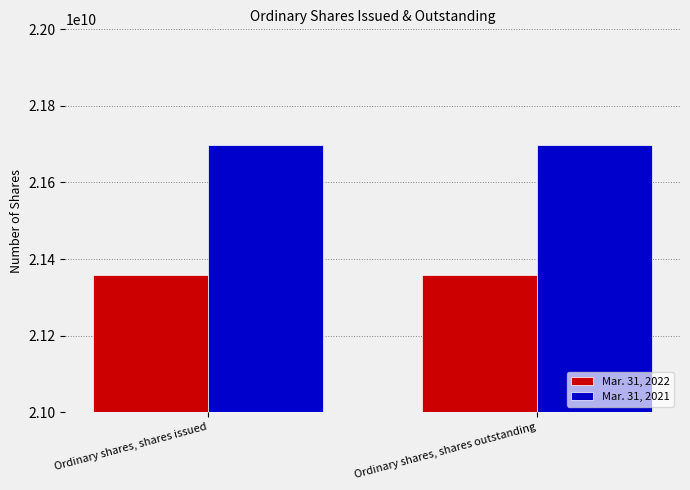

What is the total value across all series at Ordinary shares, shares issued?

43056354560